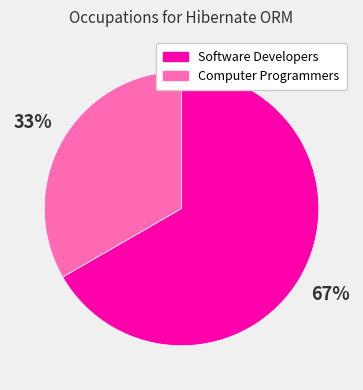

How many slices are in this pie chart?

2